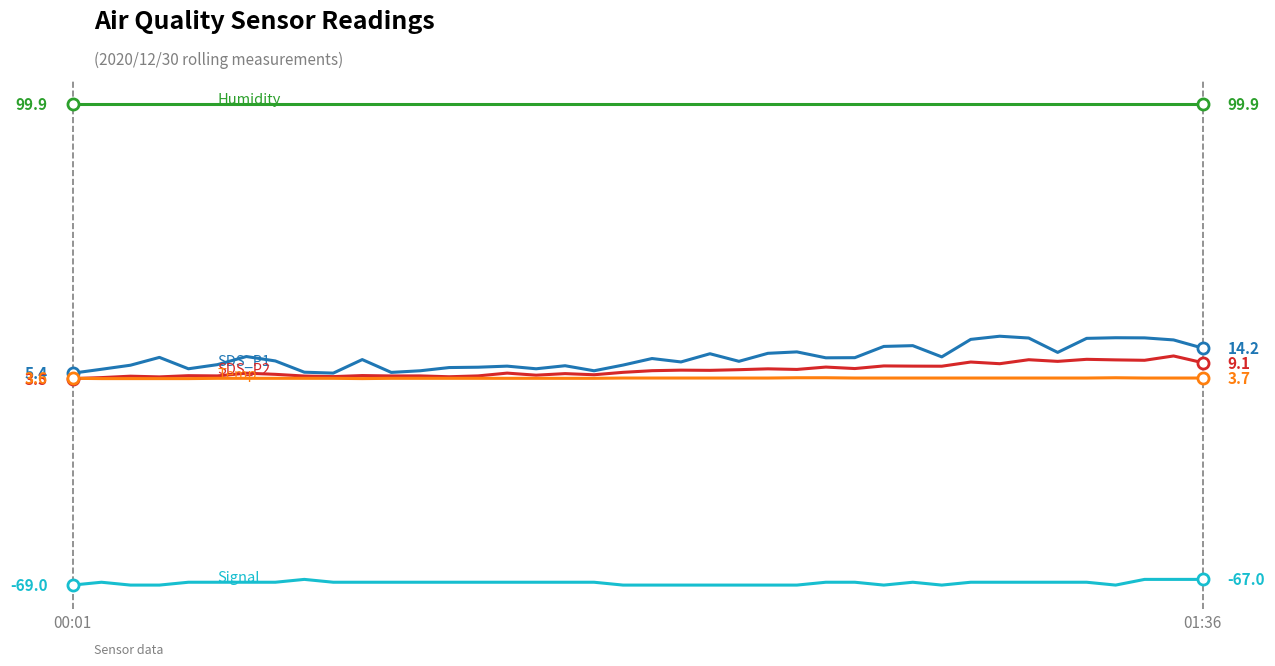

The value of SDS_P1 at 14 is 7.5. True or false?

True